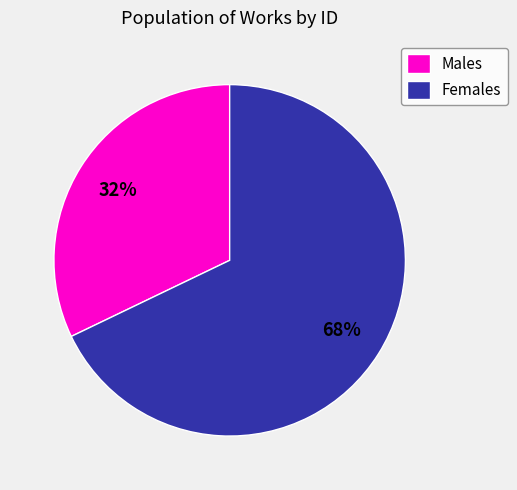

Is there any slice that represents more than half of the pie?

Yes